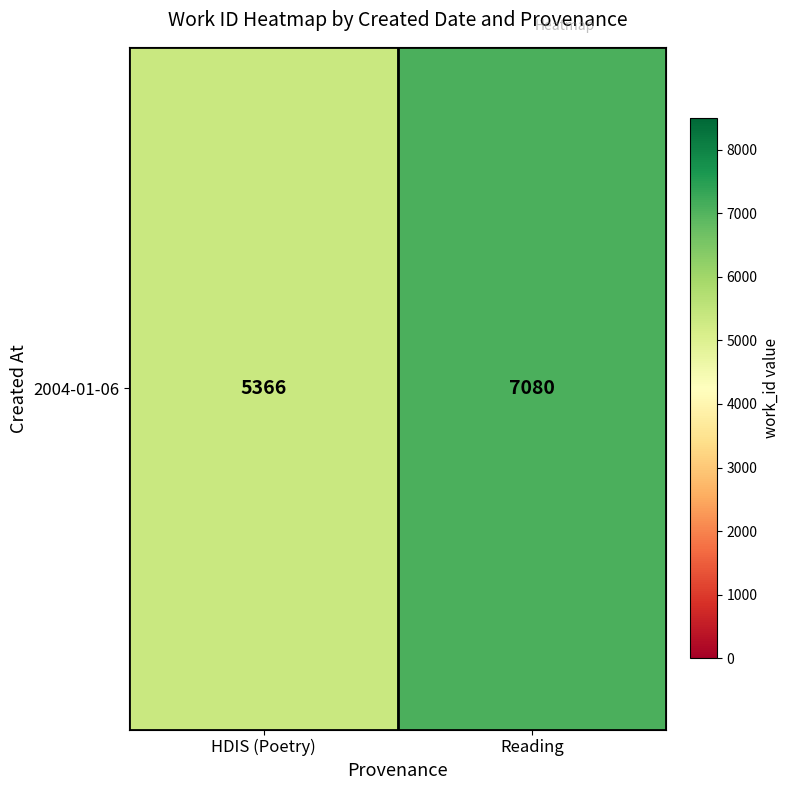

Is it true that the value at HDIS (Poetry) is 8769?

False